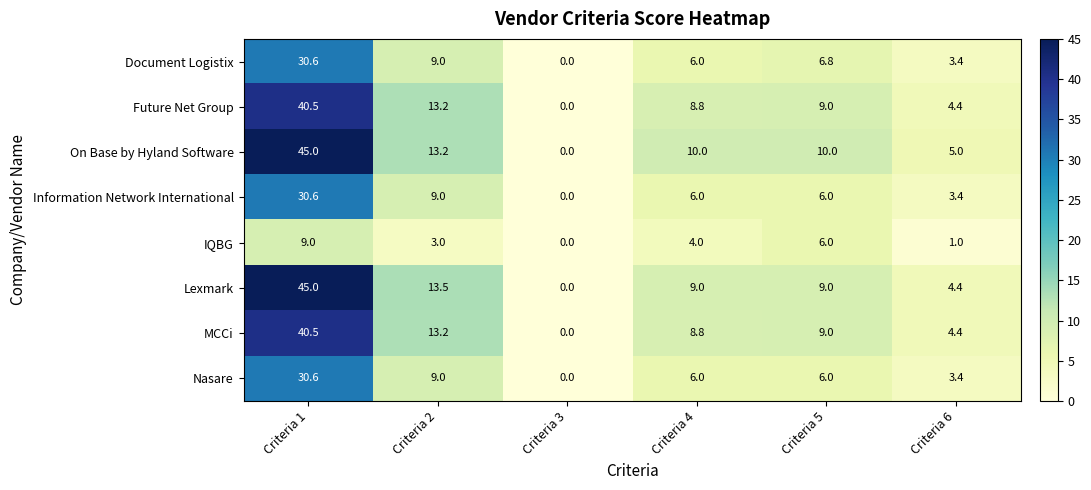

What is the difference between the second highest and minimum values in the Information Network International series?

9.0